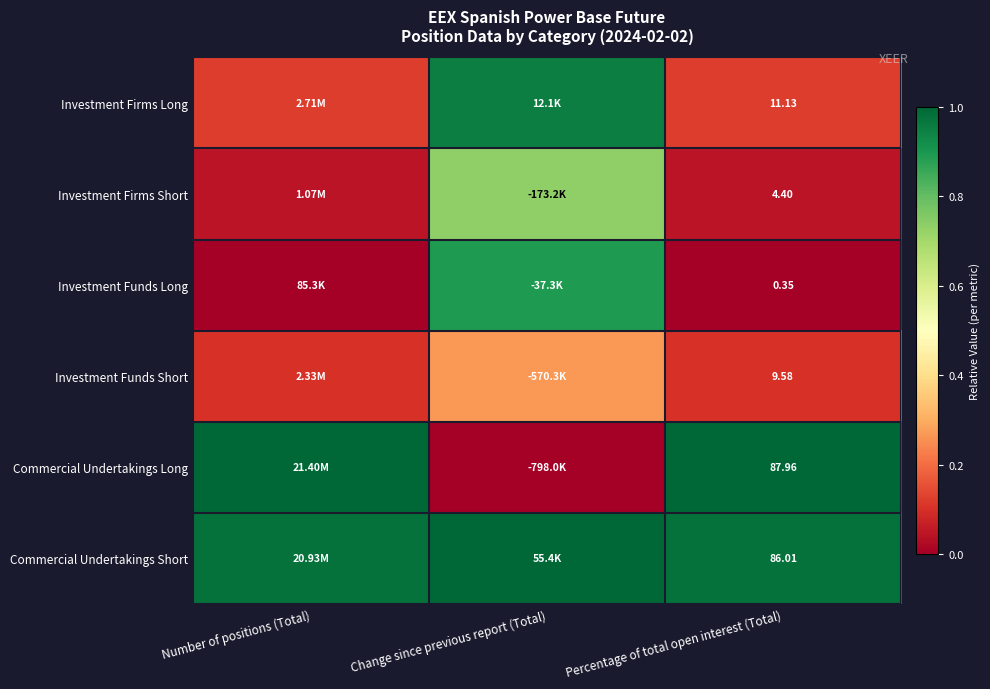

At which category does the chart reach its minimum across all series?

Number of positions (Total)